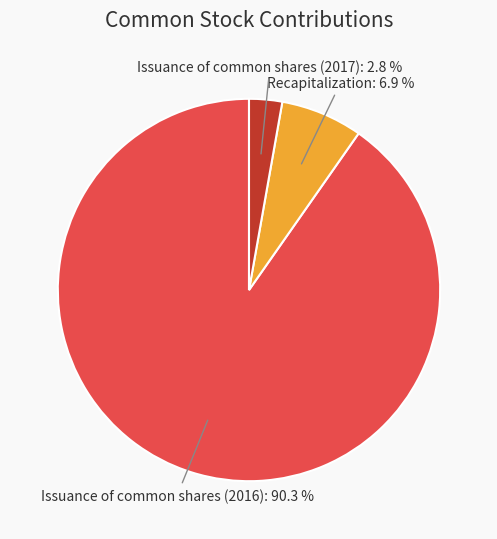

Is it true that Recapitalization is 12% of the pie?

False